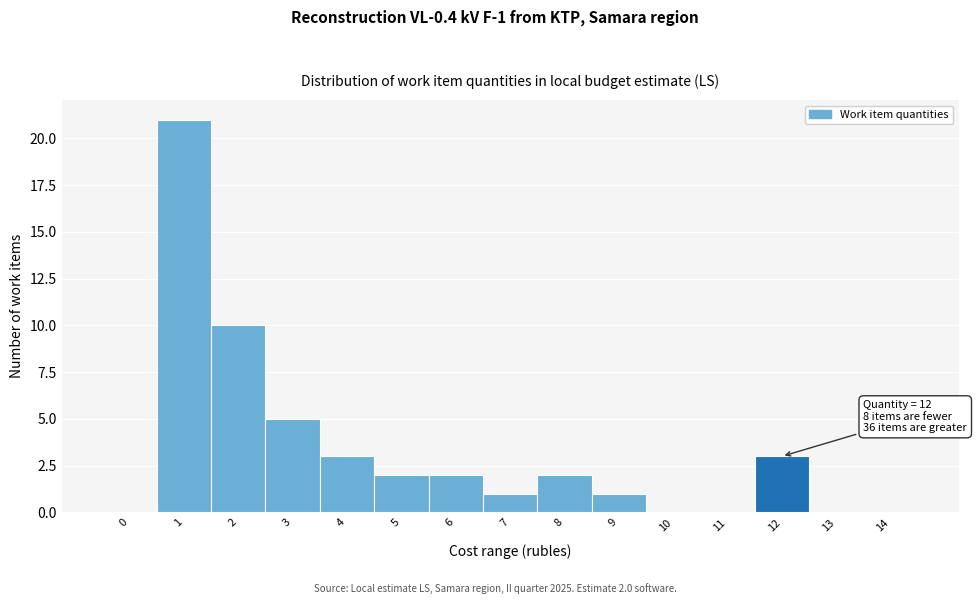

Reading left to right, transcribe all the data shown in this chart.

0=0	1=21	2=10	3=5	4=3	5=2	6=2	7=1	8=2	9=1	10=0	11=0	12=3	13=0	14=0